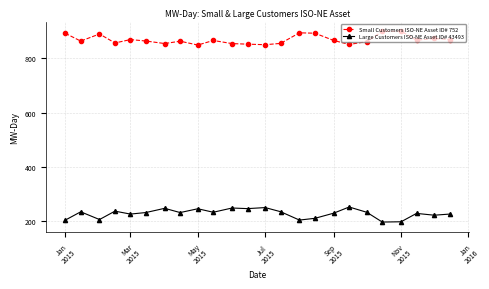

Is this an area chart (filled region under the line)?

No